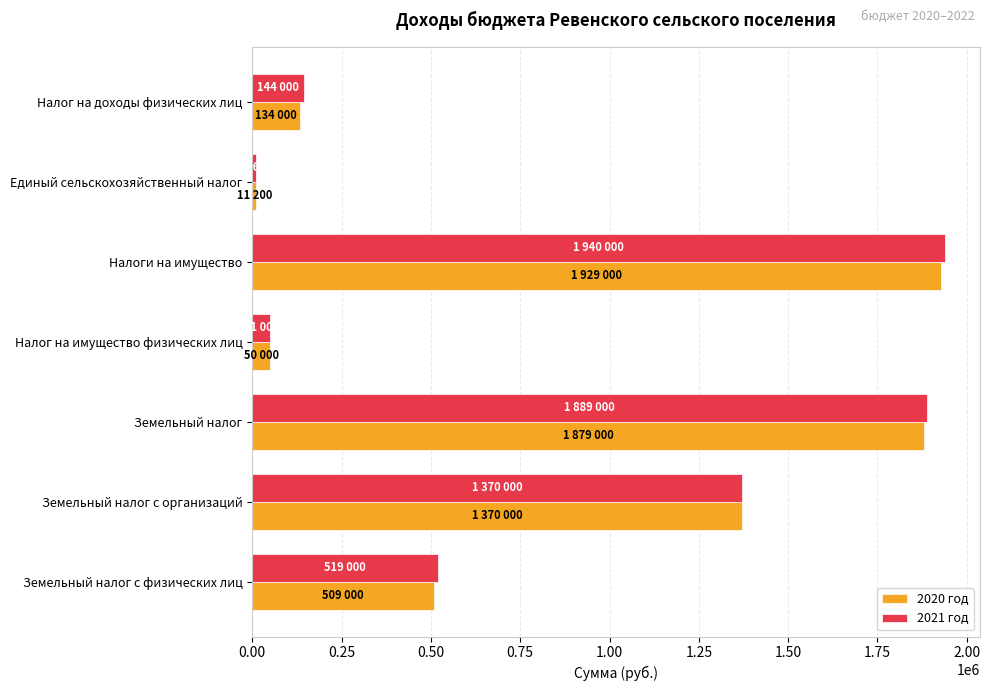

At which category does the chart reach its peak across all series?

Налоги на имущество